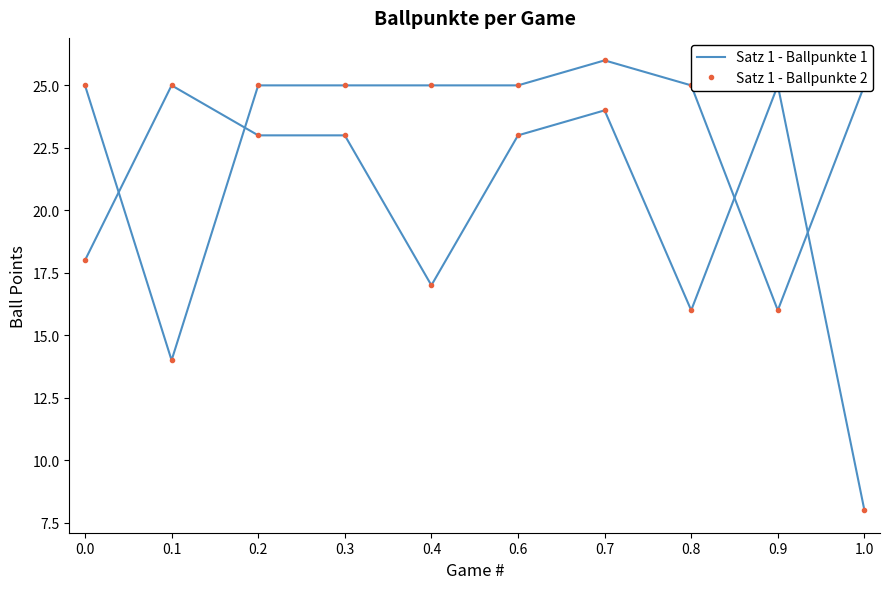

Between which two adjacent categories do Satz 1 - Ballpunkte 2 and Satz 1 - Ballpunkte 1 first intersect?

0.0 and 0.1